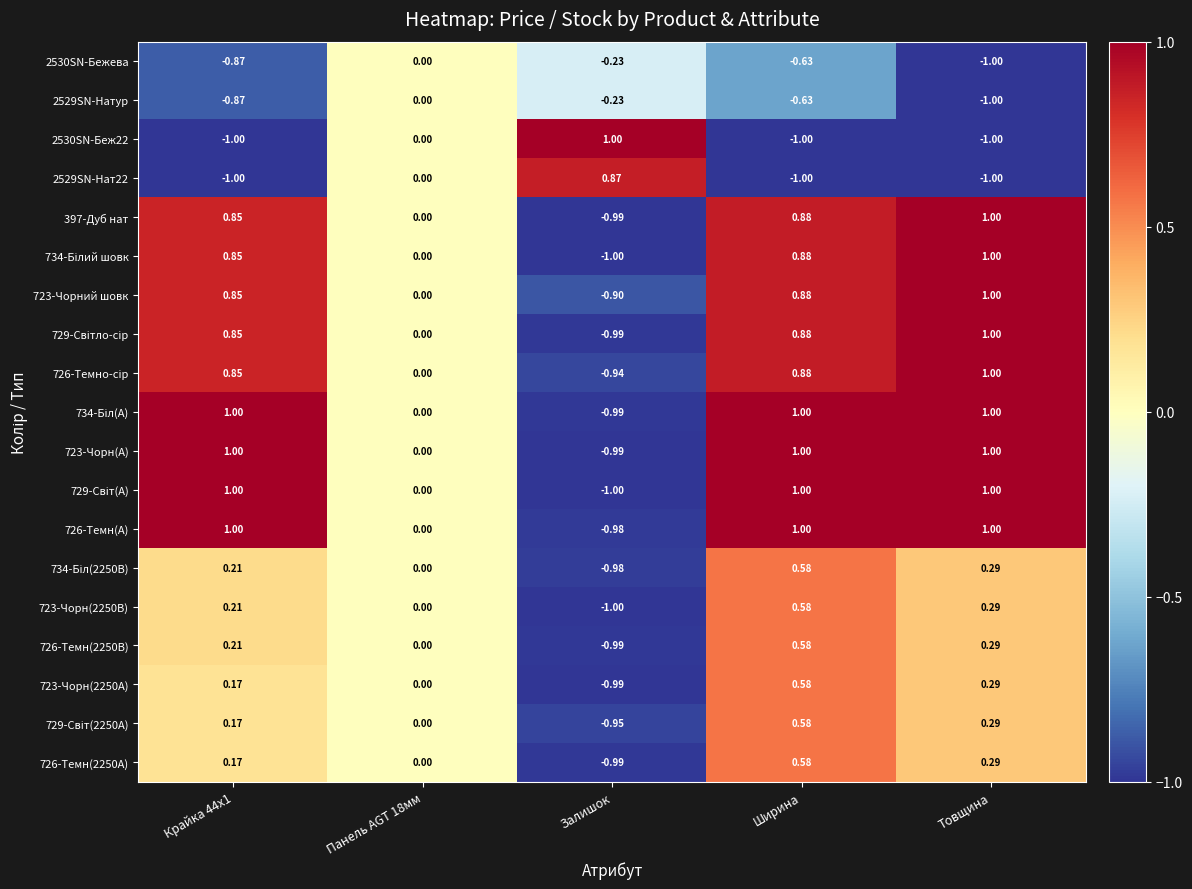

Which series has the largest total across all categories?

726-Темн(А)